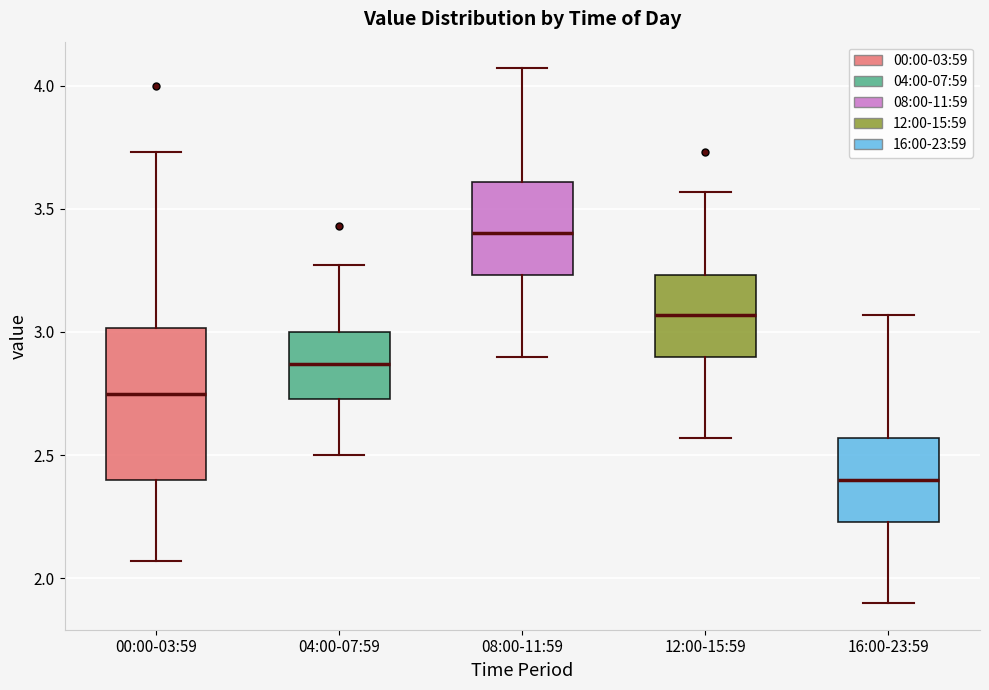

Reading left to right, read every box against the y-axis: the position of its median line, the range the box covers, and the ends of its whiskers. The values are not printed on the chart, so give them approximately, as read against the axis.

00:00-03:59: median 2.75, box 2.40 to 3.00, whiskers 2.05 to 3.75
04:00-07:59: median 2.85, box 2.75 to 3.00, whiskers 2.50 to 3.25
08:00-11:59: median 3.40, box 3.25 to 3.60, whiskers 2.90 to 4.05
12:00-15:59: median 3.05, box 2.90 to 3.25, whiskers 2.55 to 3.55
16:00-23:59: median 2.40, box 2.25 to 2.55, whiskers 1.90 to 3.05